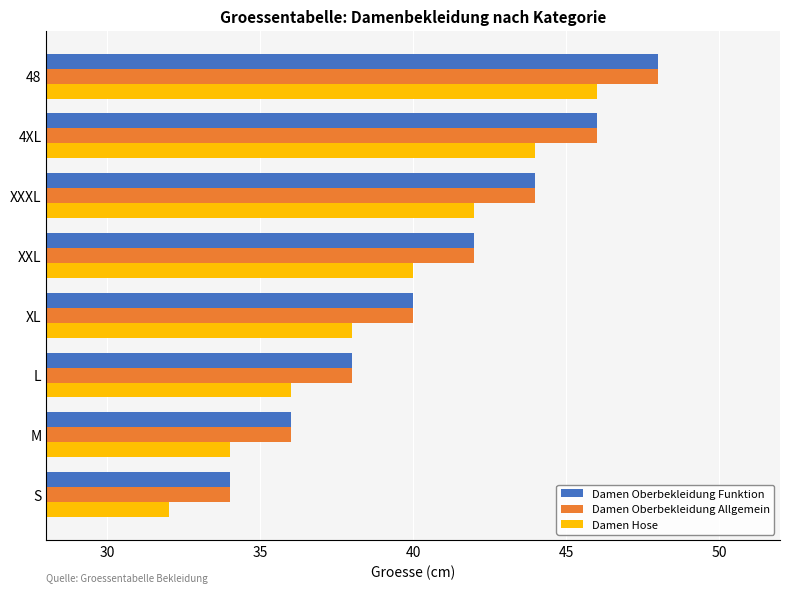

What is the smallest value displayed?

32